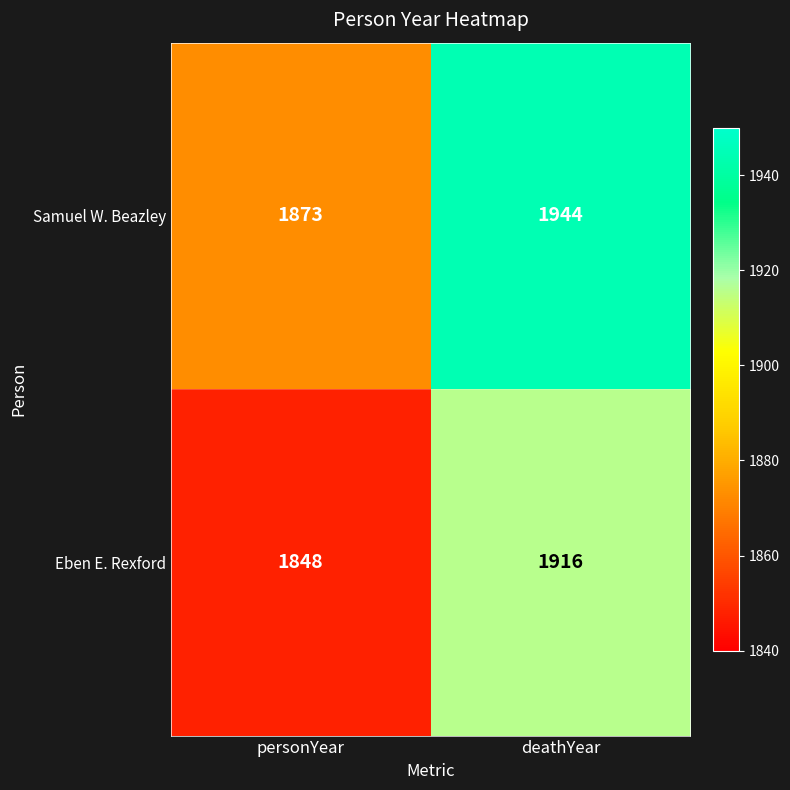

The value of Eben E. Rexford at deathYear is 2900. True or false?

False